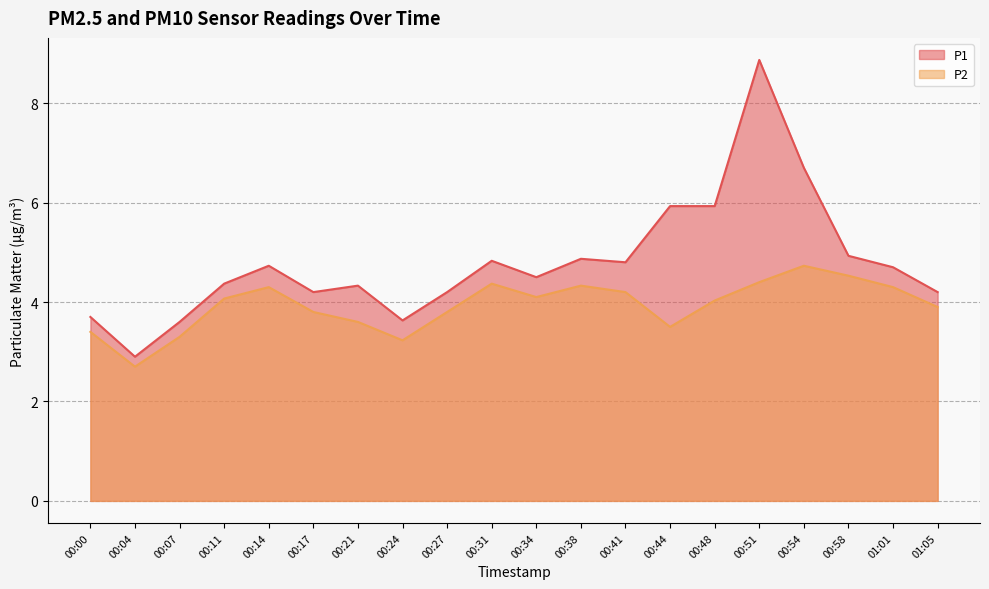

Which series has the widest spread of values?

P1